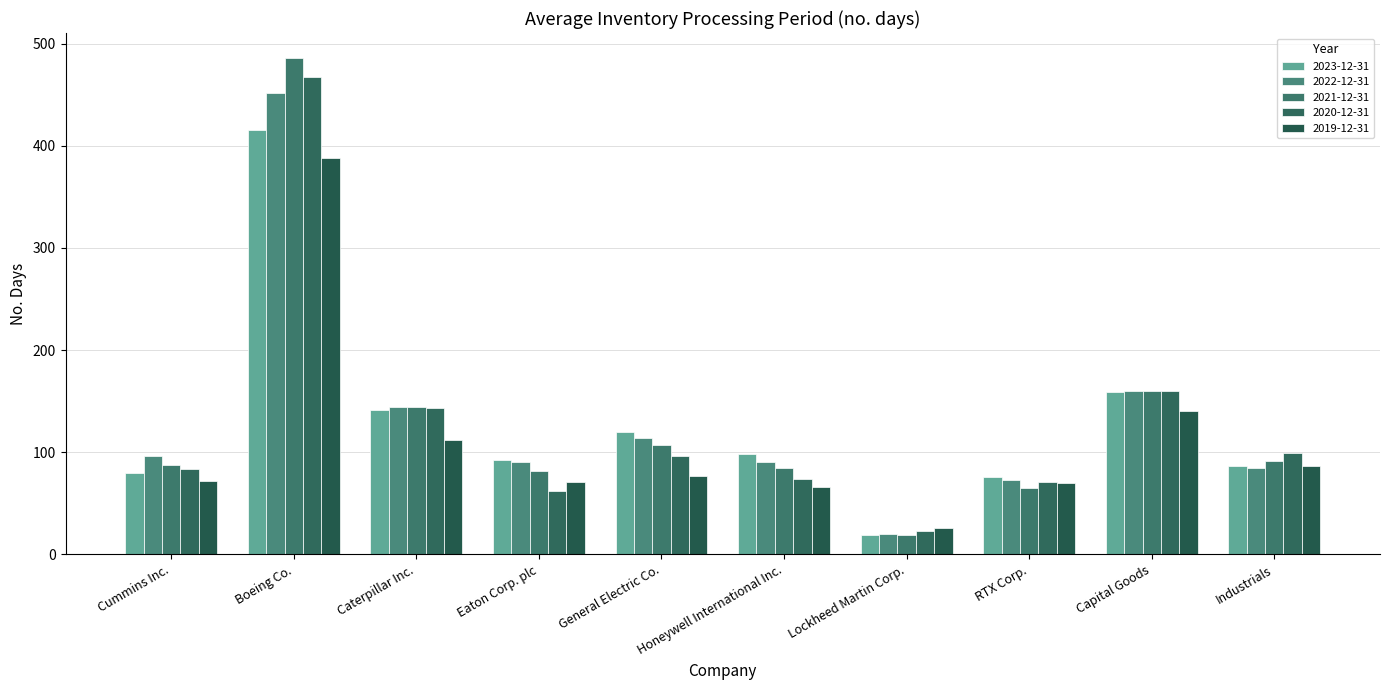

The 2023-12-31 series shows 120 at General Electric Co.. True or false?

True